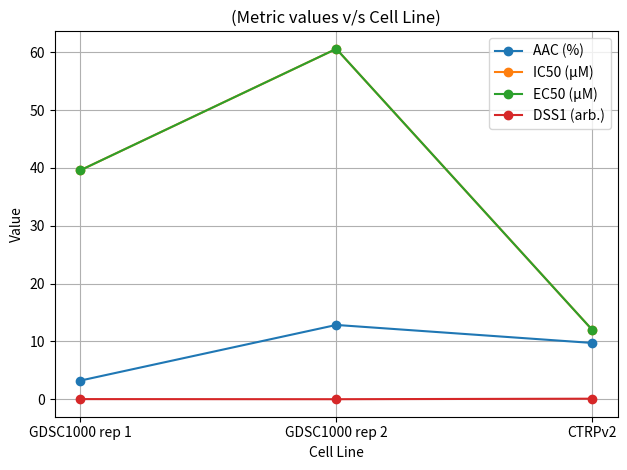

True or false: AAC (%) has a value of 9.7 at CTRPv2.

True